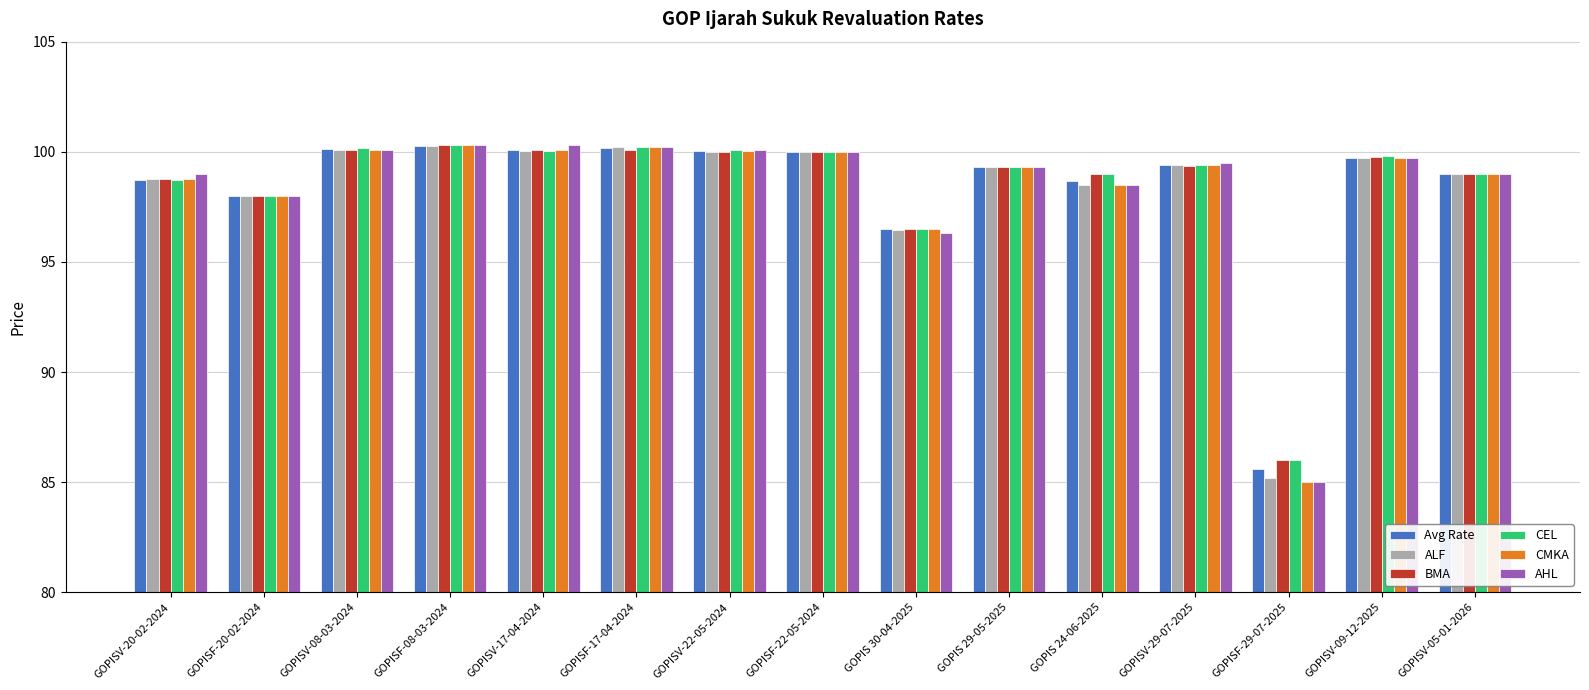

The value of CMKA at GOPISV-08-03-2024 is 20.0. True or false?

False